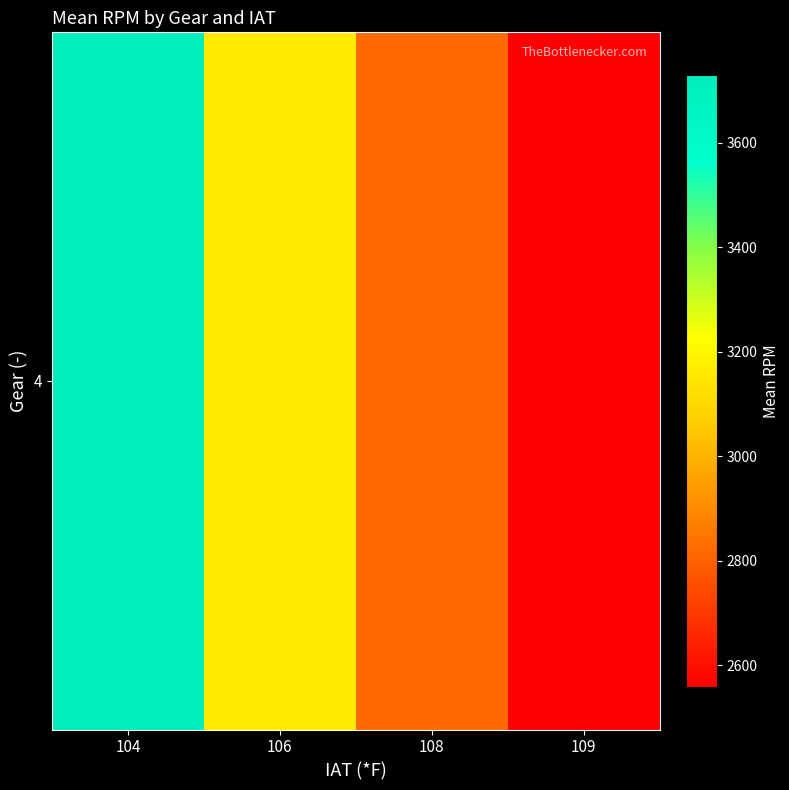

List the labels in order of value, smallest first.

109, 108, 106, 104